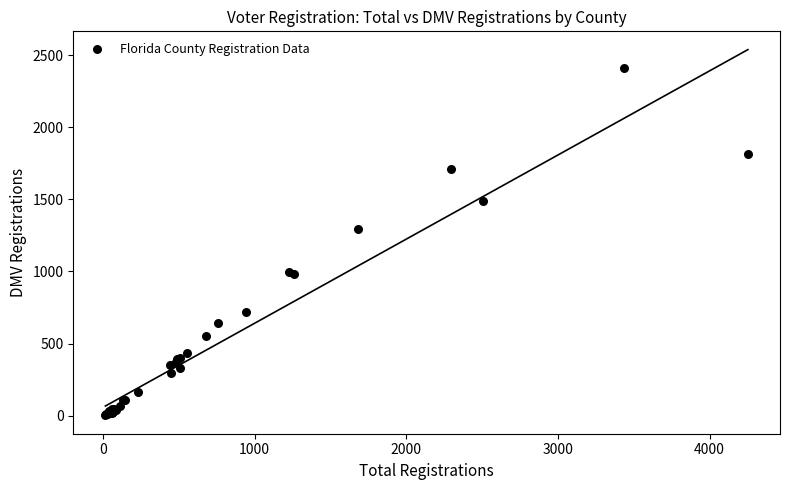

What Y value in the scatter plot is closest to 1207?

1295